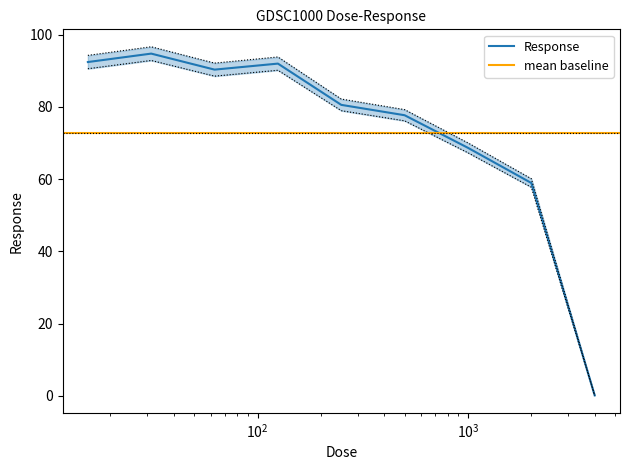

What is the difference between the maximum and minimum values?

94.6